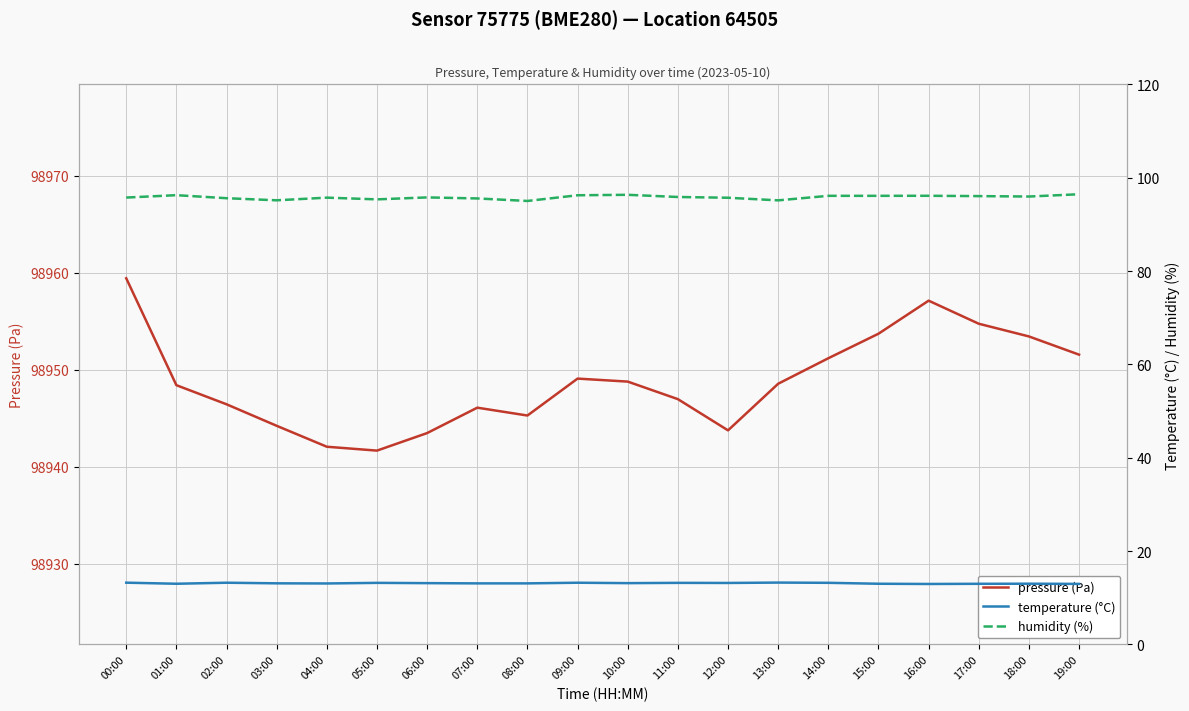

What is the total value across all series at 19:00?

99061.0